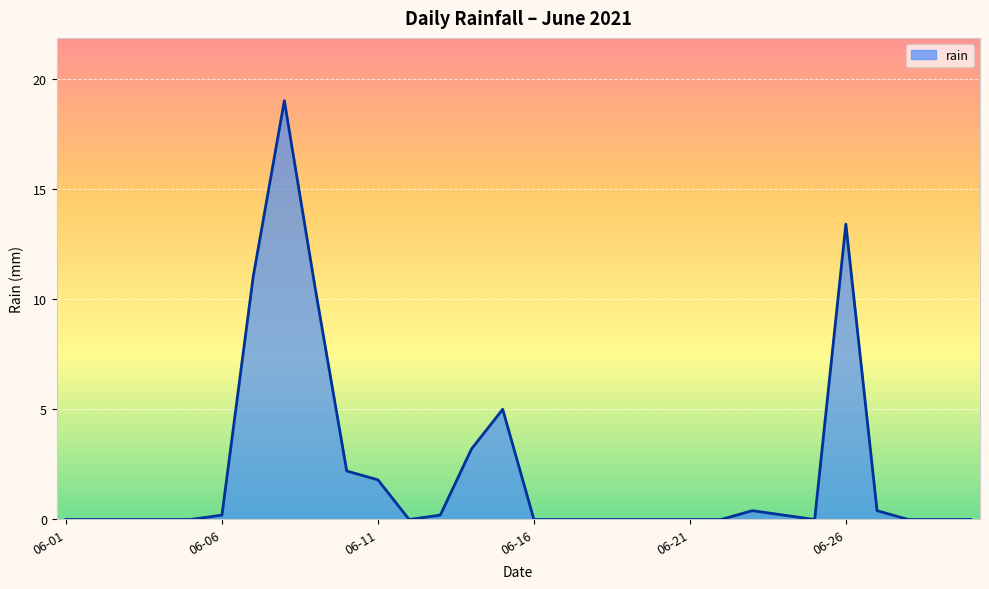

What is the greatest value displayed?

19.0